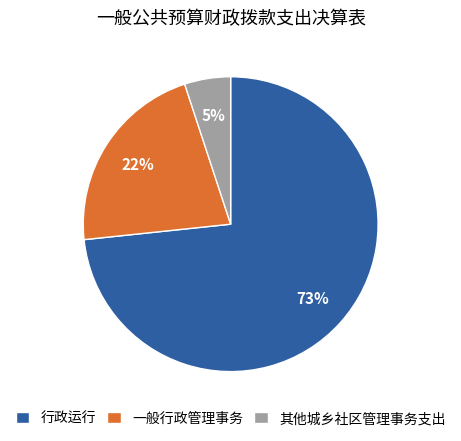

How many segments does this pie chart have?

3